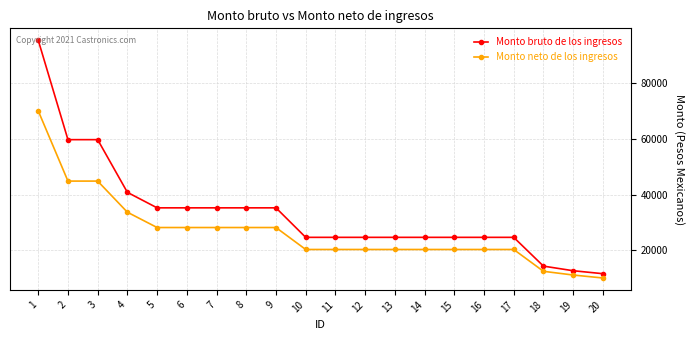

What is the value of the Monto bruto de los ingresos point at the 13th from the left?

24672.0